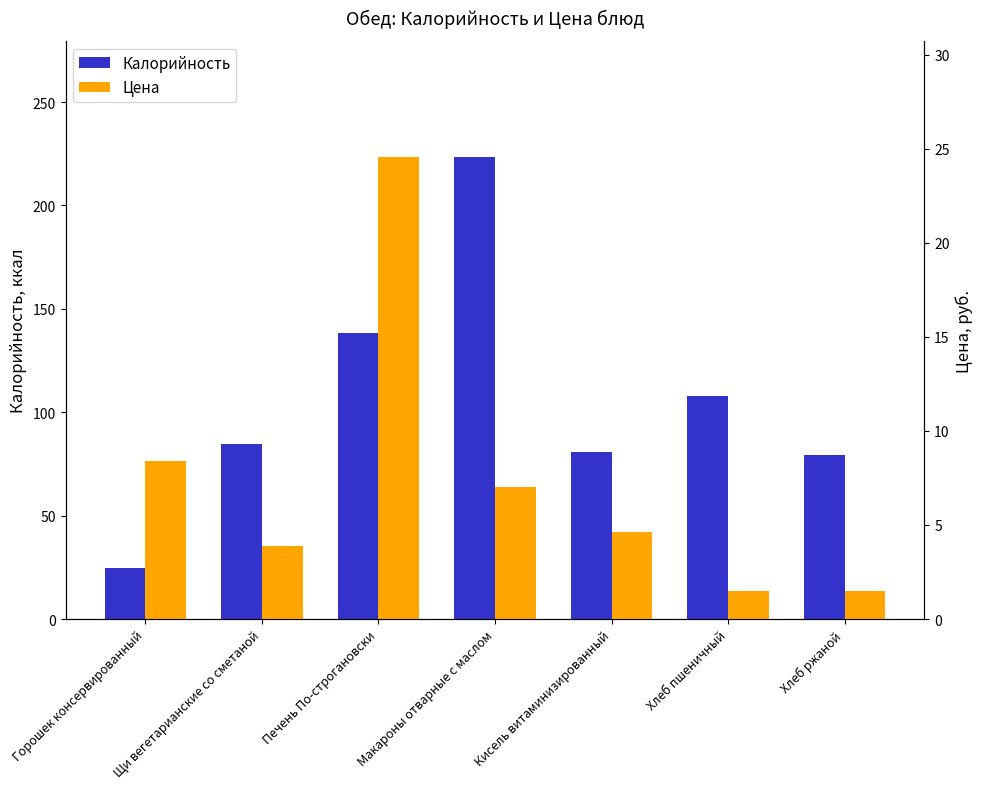

What value does the Цена series have at Хлеб ржаной?

1.5